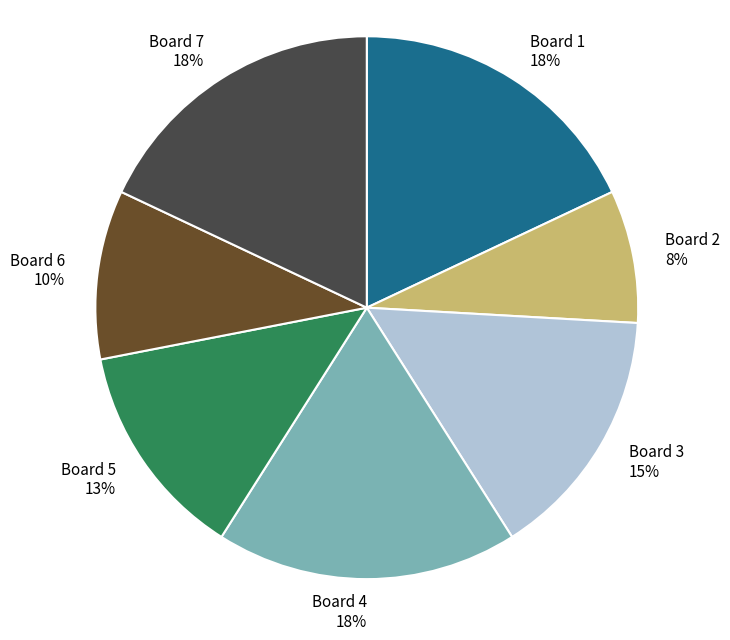

To the nearest percent, what percentage of the pie is Board 6?

10%